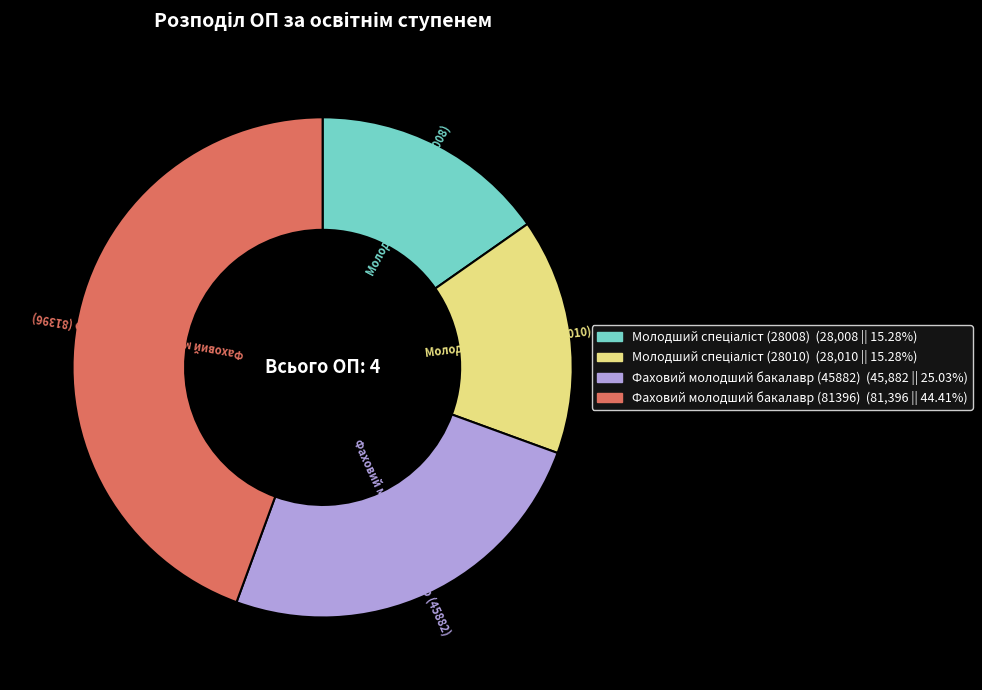

Is there any slice that represents more than half of the pie?

No